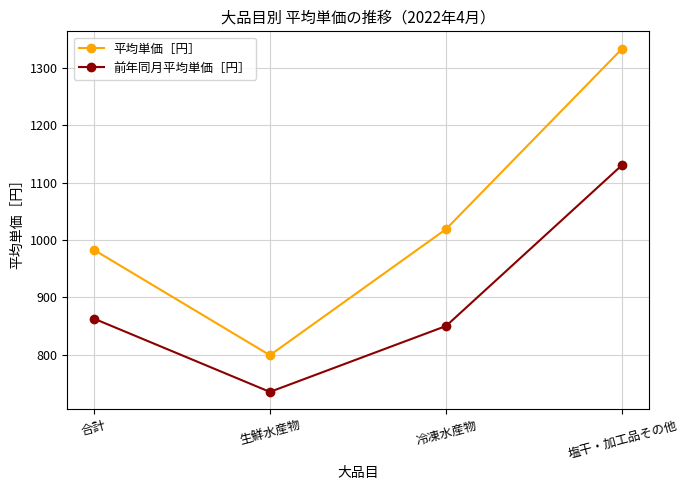

Is the value of 平均単価［円］ at 塩干・加工品その他 greater than the value of 前年同月平均単価［円］ at 冷凍水産物?

Yes